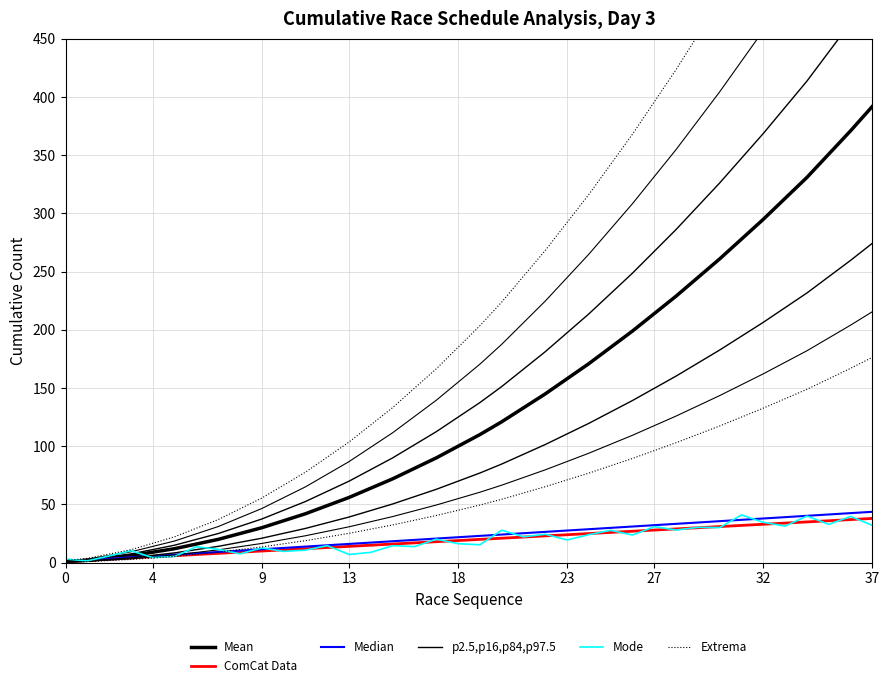

After their last crossing, which series has the higher values: Median or Mean?

Mean